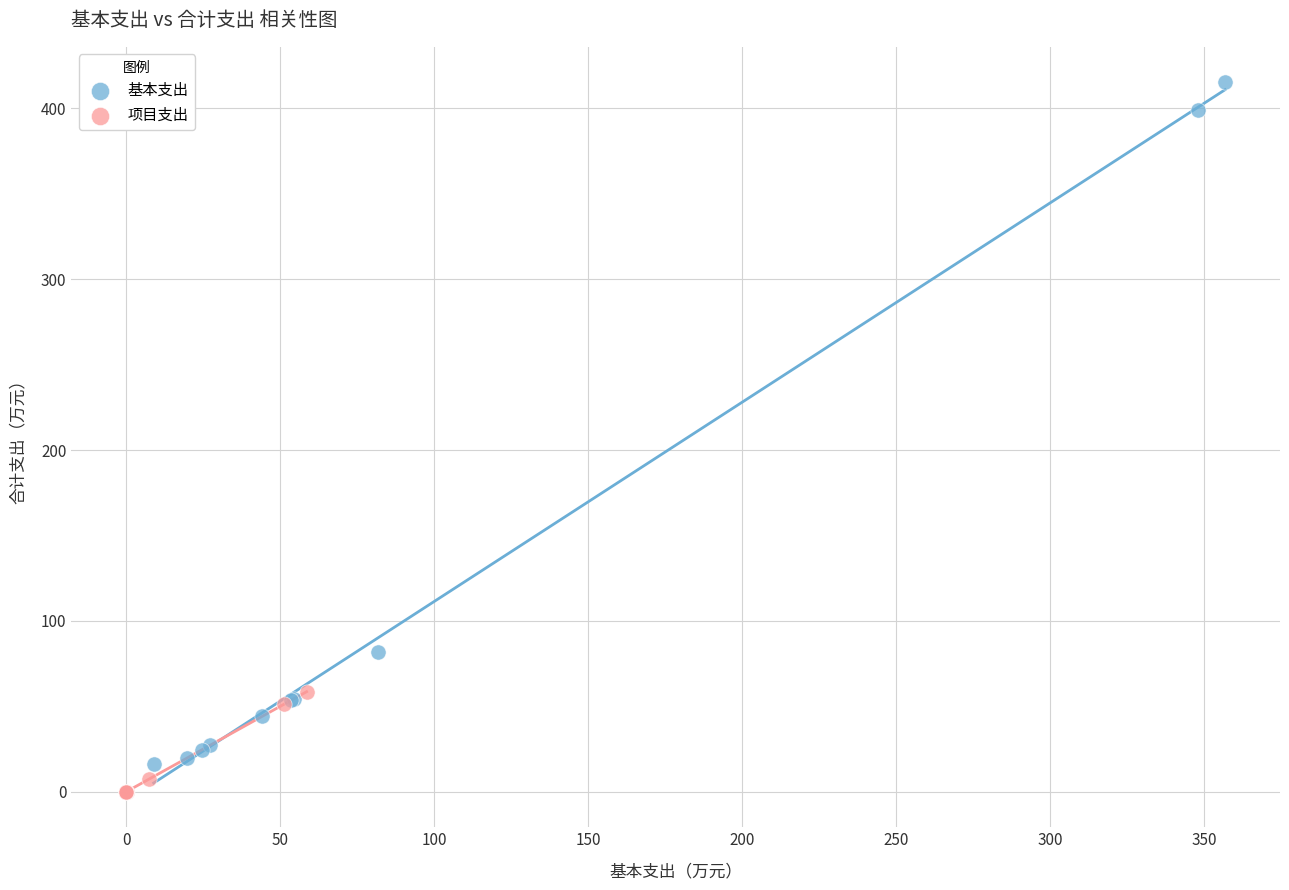

Which series has the largest Y range (max minus min)?

基本支出